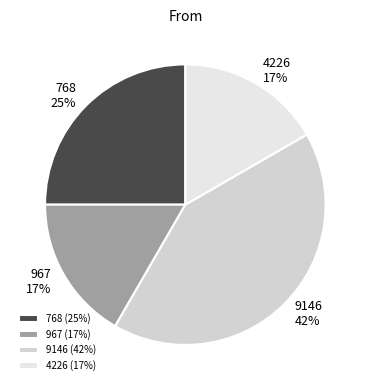

Count the number of slices in the pie.

4